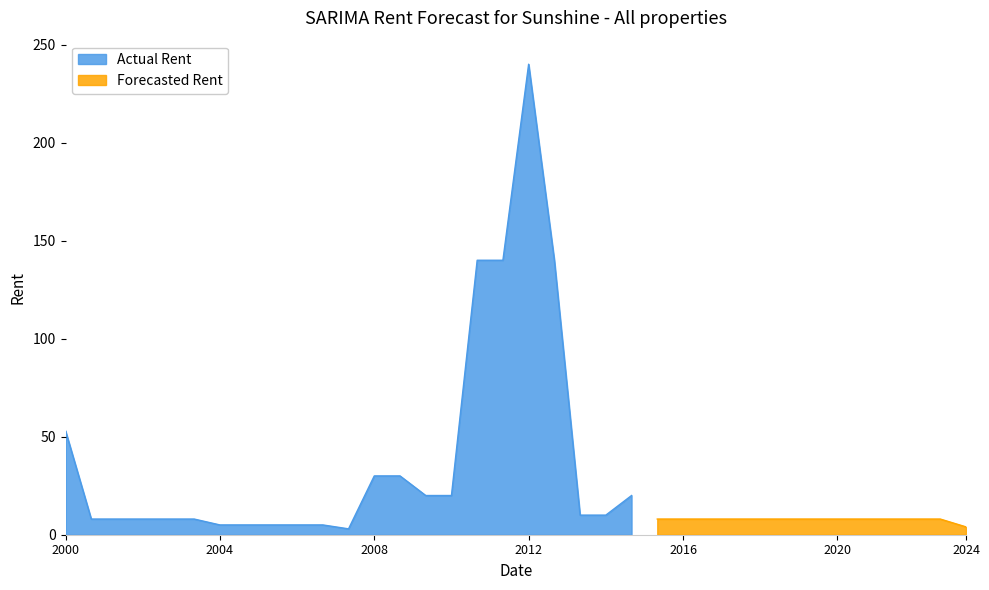

What is the highest value of the Actual Rent series?

240